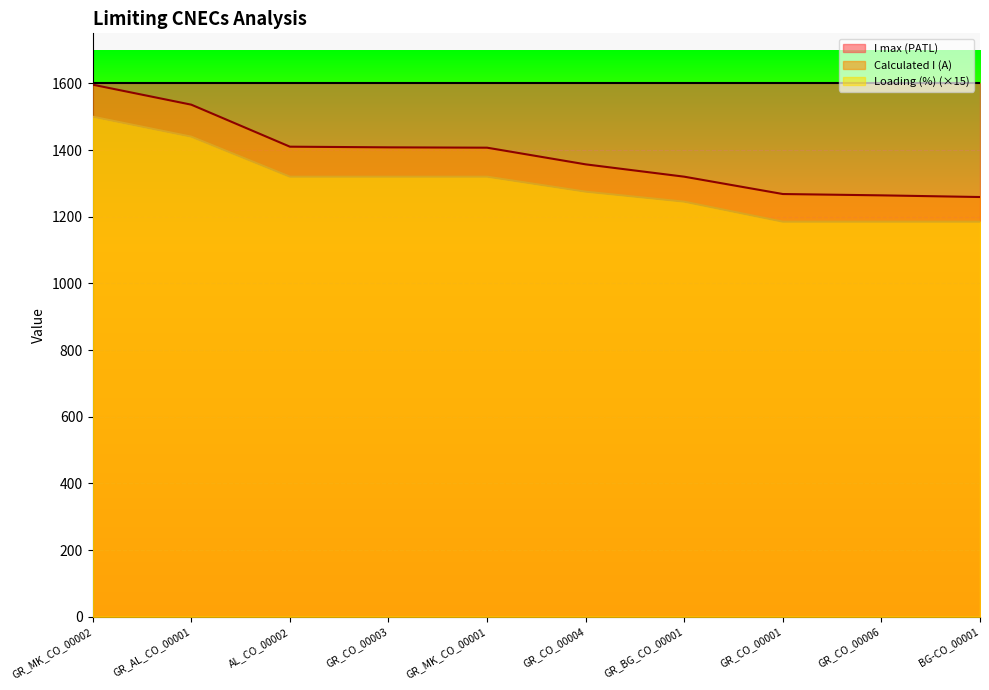

Is the value of Calculated I (A) at GR_CO_00003 greater than the value of Loading (%) at GR_CO_00004?

Yes